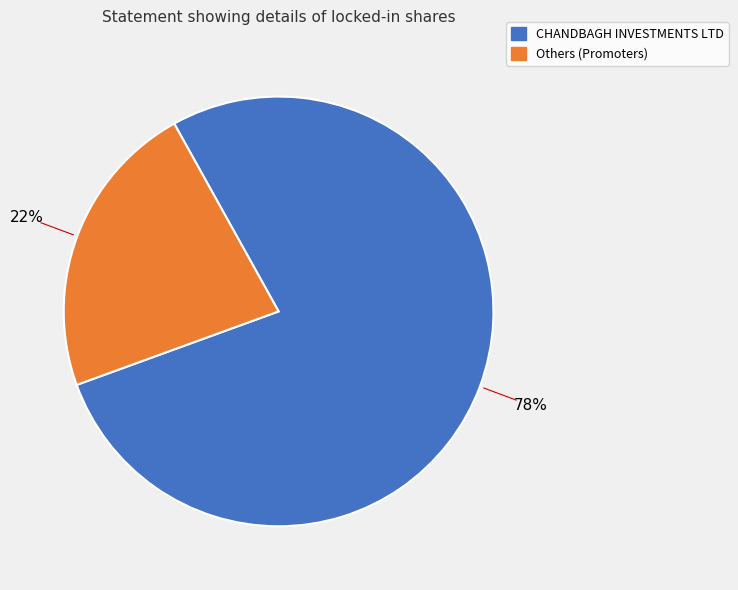

Does any single category account for the majority?

Yes